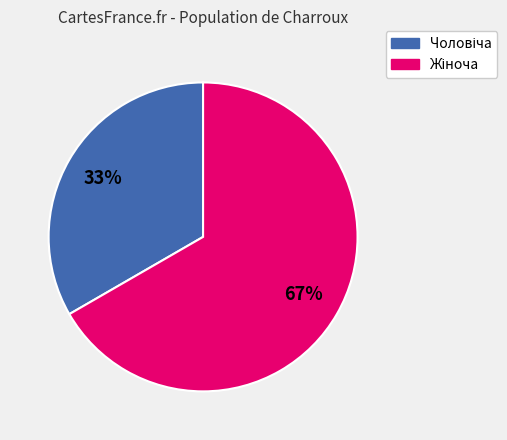

What percentage is NOT represented by Жіноча?

33.3%